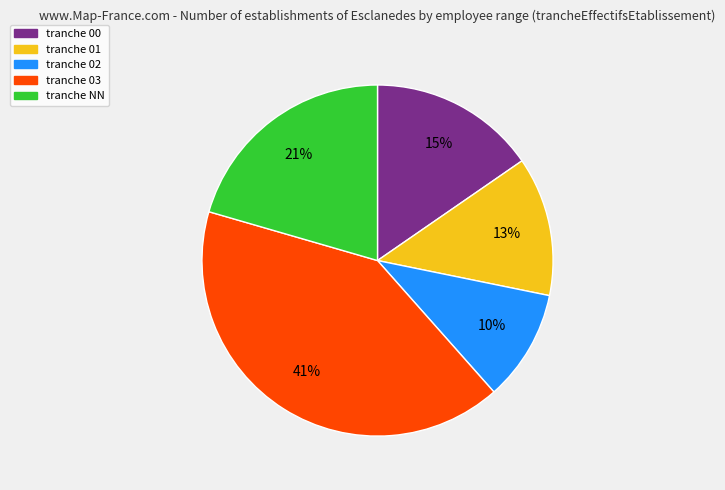

Rank the categories by value from lowest to highest.

tranche 02, tranche 01, tranche 00, tranche NN, tranche 03